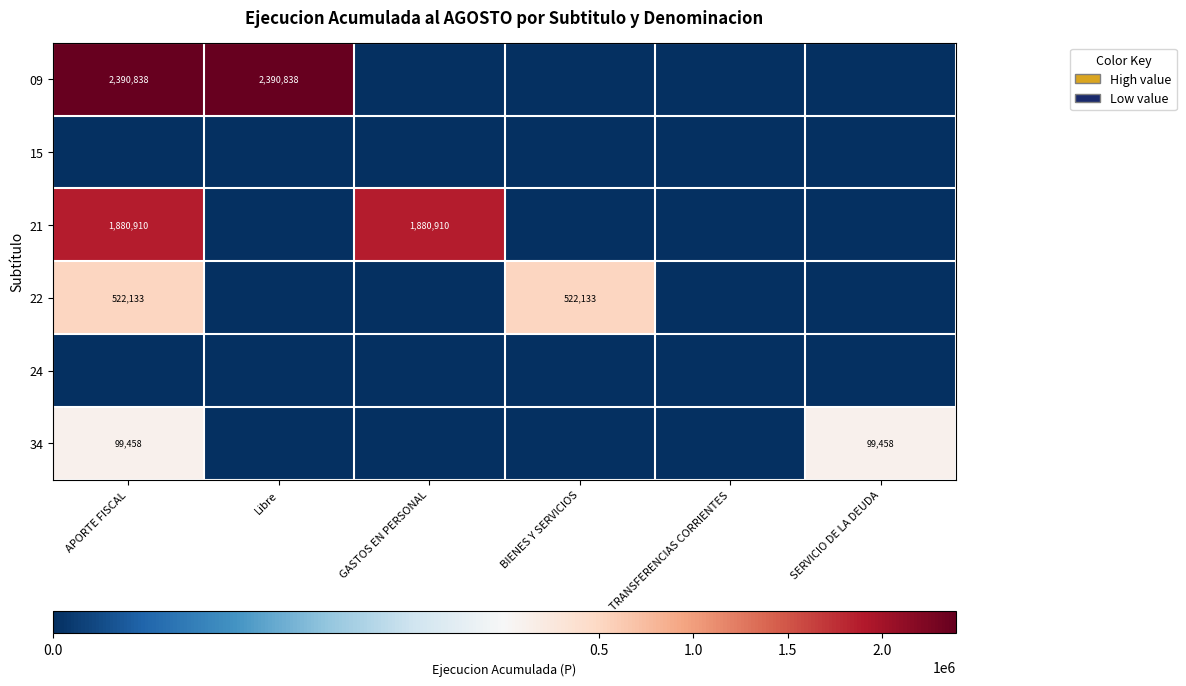

The value of 21 at GASTOS EN PERSONAL is 2868053. True or false?

False